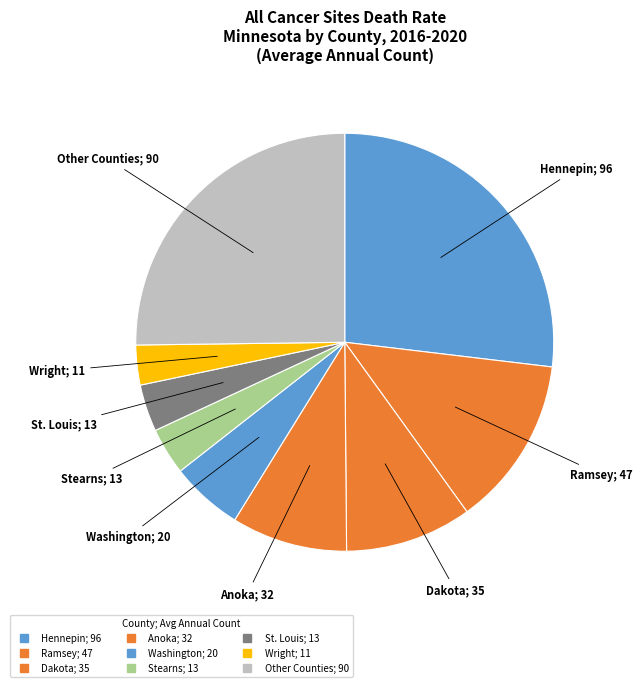

How many slices are in this pie chart?

9